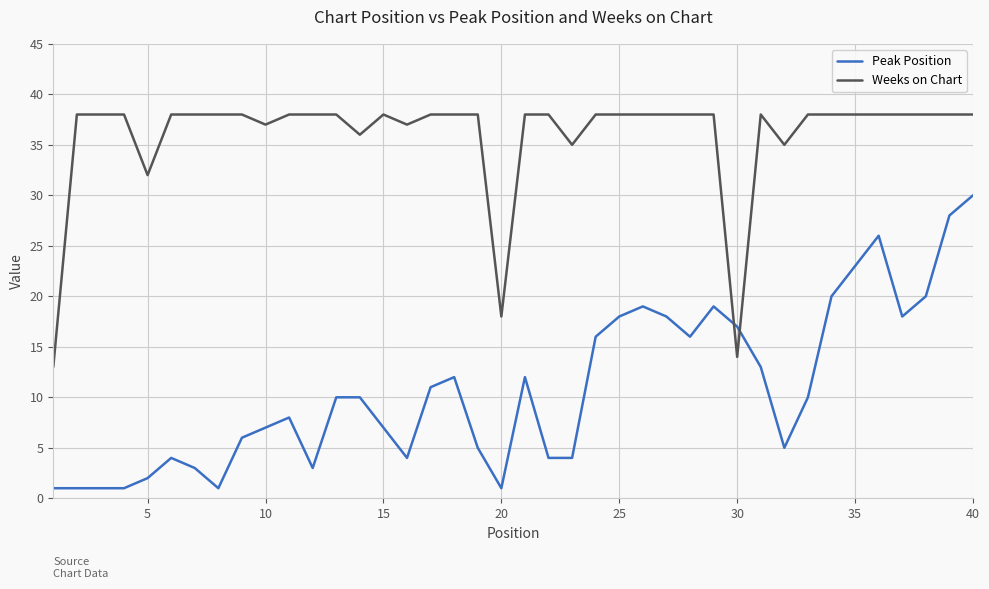

Reading right to left, list all the values displayed in this chart.

Peak Position: 30	28	20	18	26	23	20	10	5	13	17	19	16	18	19	18	16	4	4	12	1	5	12	11	4	7	10	10	3	8	7	6	1	3	4	2	1	1	1	1
Weeks on Chart: 38	38	38	38	38	38	38	38	35	38	14	38	38	38	38	38	38	35	38	38	18	38	38	38	37	38	36	38	38	38	37	38	38	38	38	32	38	38	38	13